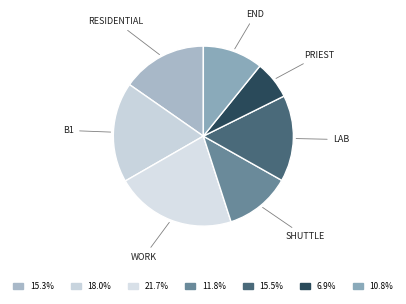

Count the number of slices in the pie.

7